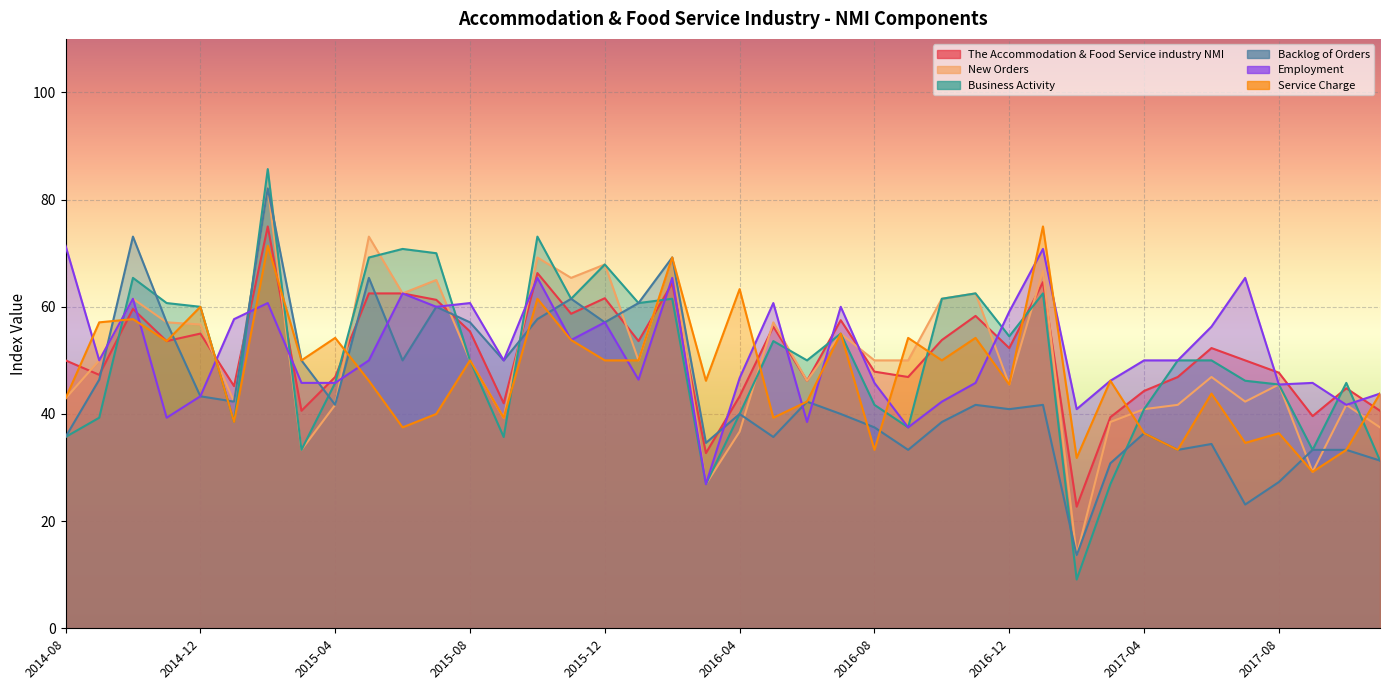

Which category has the highest value across all series?

2015-02